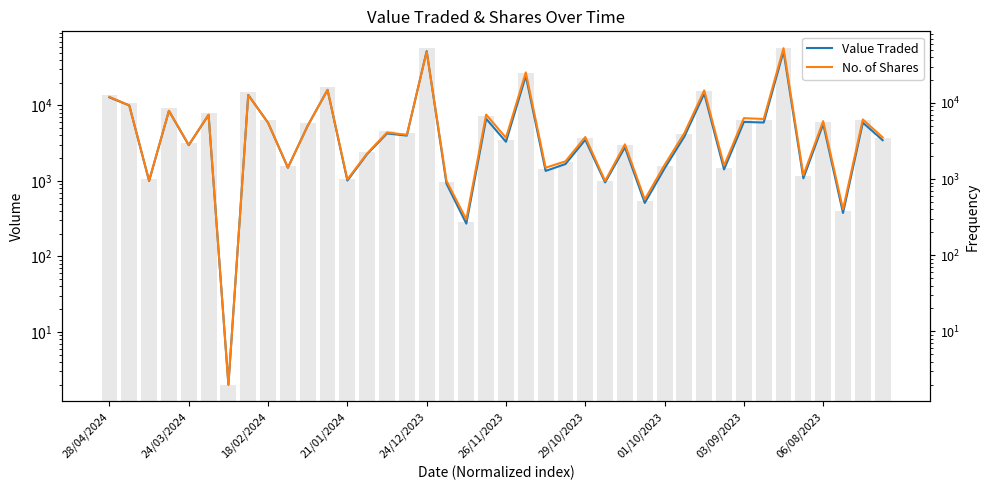

Rank the series by their average value, from highest to lowest.

No. of Shares, Value Traded